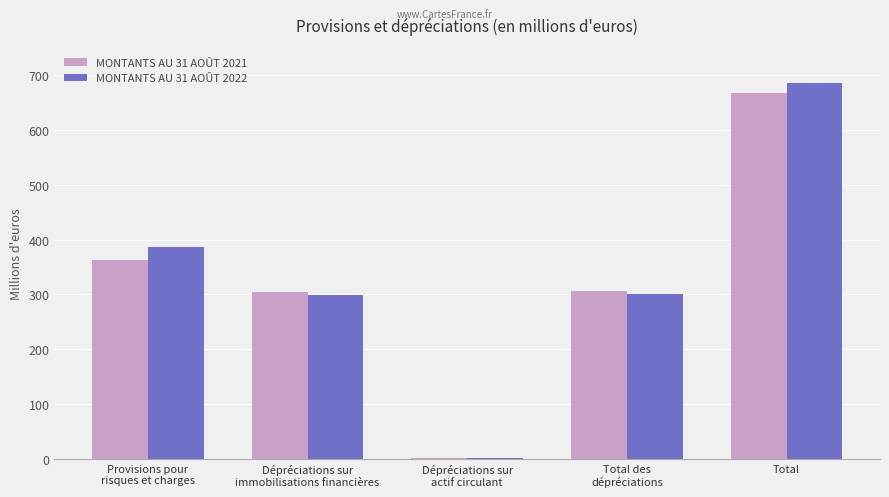

True or false: MONTANTS AU 31 AOÛT 2022 has a value of 300 at Total des
dépréciations.

True